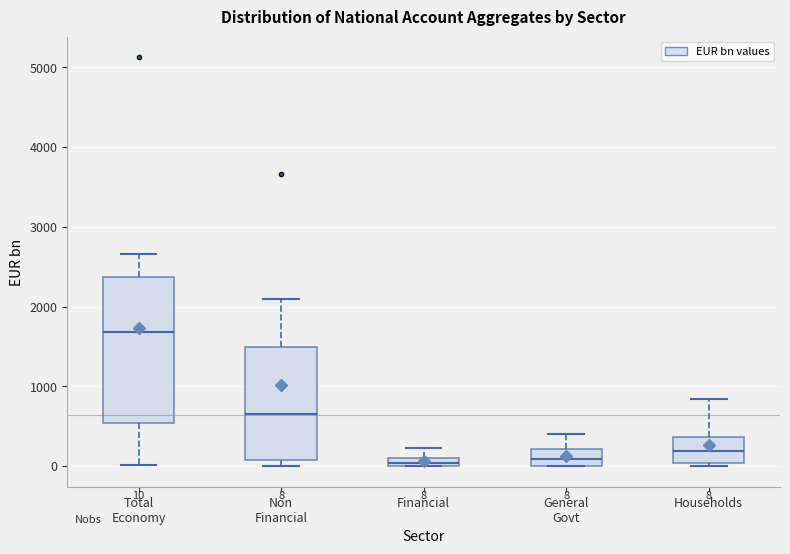

Which box is the tallest, from its lower edge to its upper edge?

Total Economy